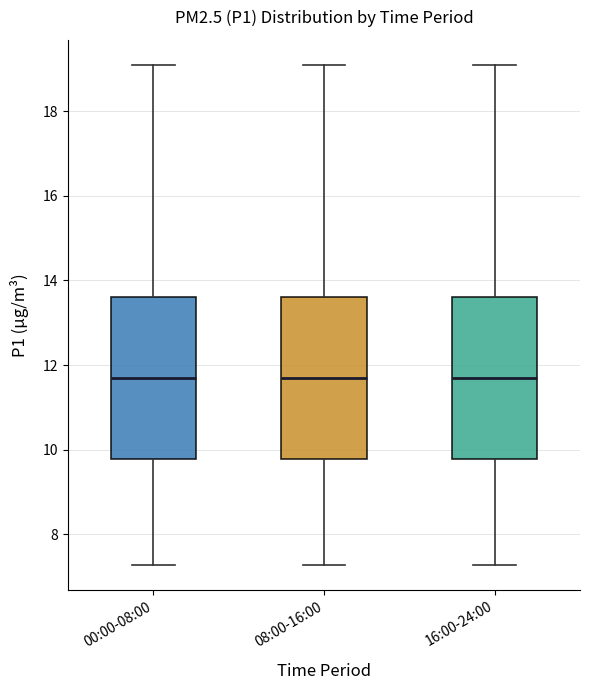

Reading left to right, transcribe this box plot: for each box, give where its median line is, the range the box spans, and where its two whiskers end, as read against the y-axis. The values are not printed on the chart, so give them approximately, as read against the axis.

00:00-08:00: median 11.8, box 9.8 to 13.6, whiskers 7.2 to 19.2
08:00-16:00: median 11.8, box 9.8 to 13.6, whiskers 7.2 to 19.2
16:00-24:00: median 11.8, box 9.8 to 13.6, whiskers 7.2 to 19.2